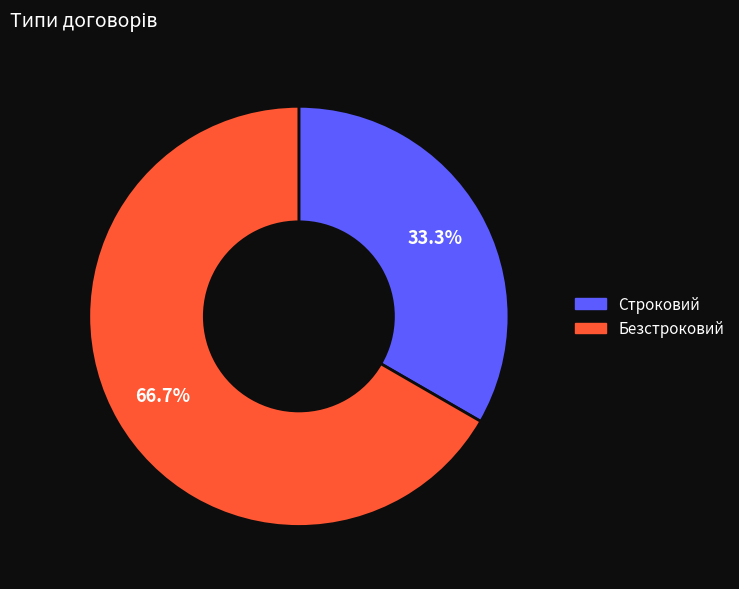

Does Безстроковий account for over 50% of the chart?

Yes